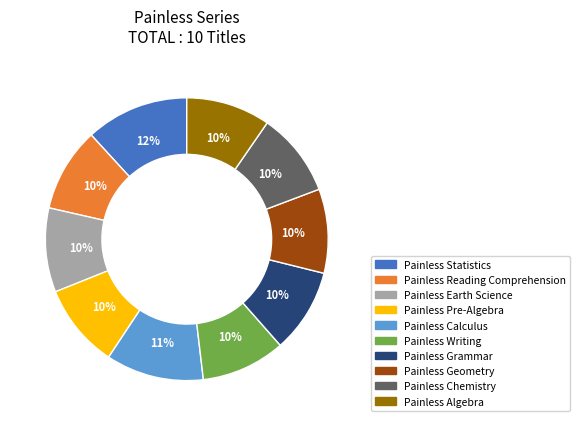

Approximately how many times larger is the value at Painless Calculus compared to Painless Statistics?

0.9